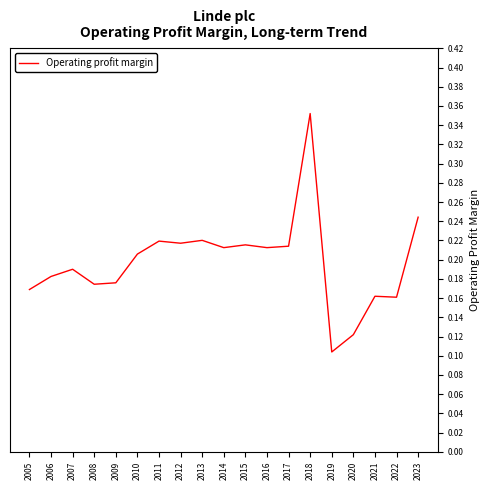

Between 2012 and 2005, which is larger?

2012